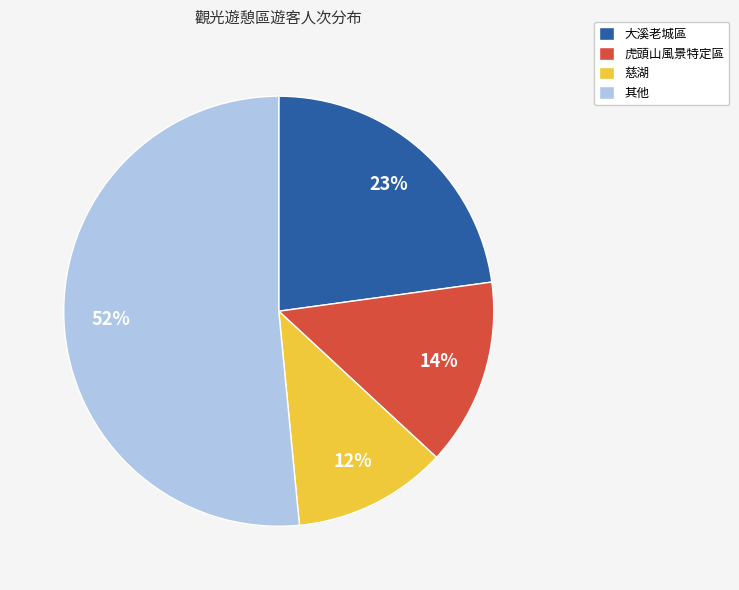

What is the ratio of the value at 大溪老城區 to the value at 虎頭山風景特定區?

1.6